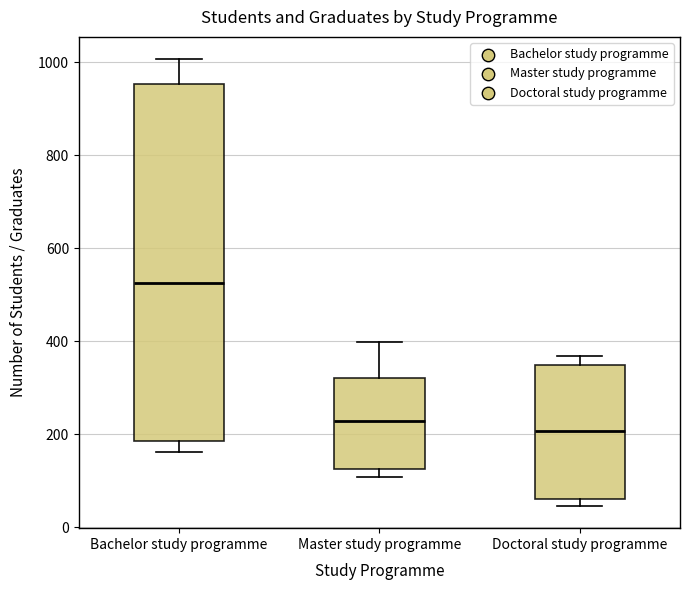

Which box is the tallest, from its lower edge to its upper edge?

Bachelor study programme